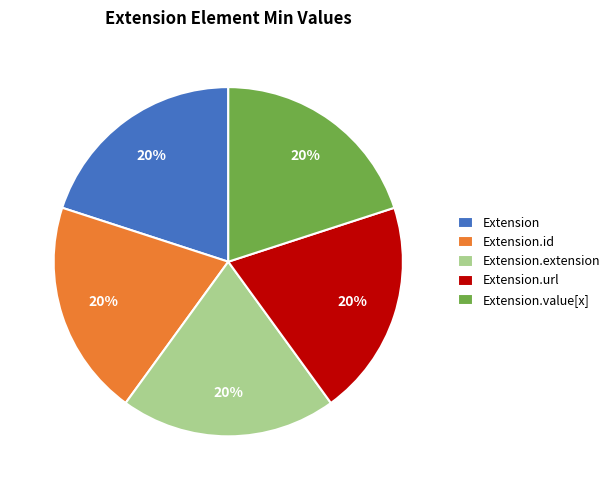

Does Extension account for over 50% of the chart?

No